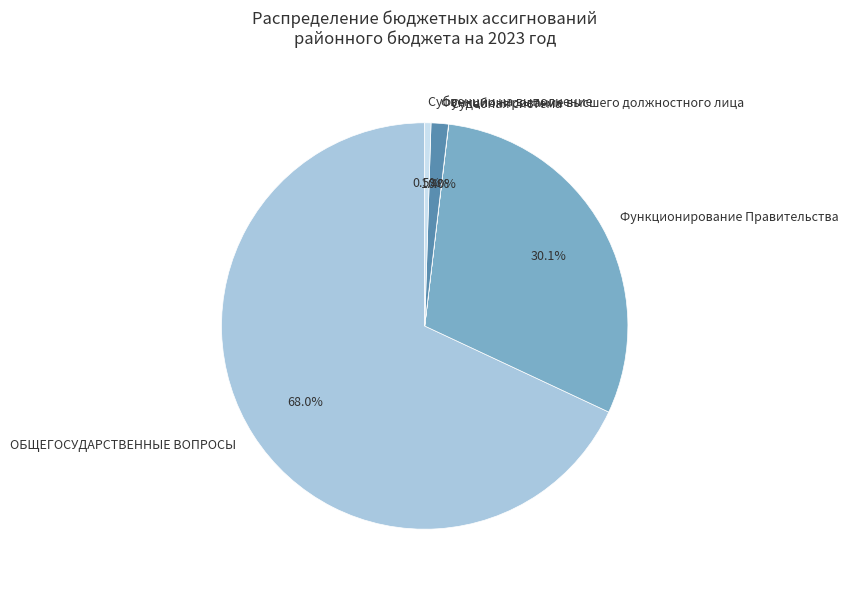

Which has a higher value, Субвенции на выполнение or ОБЩЕГОСУДАРСТВЕННЫЕ ВОПРОСЫ?

ОБЩЕГОСУДАРСТВЕННЫЕ ВОПРОСЫ